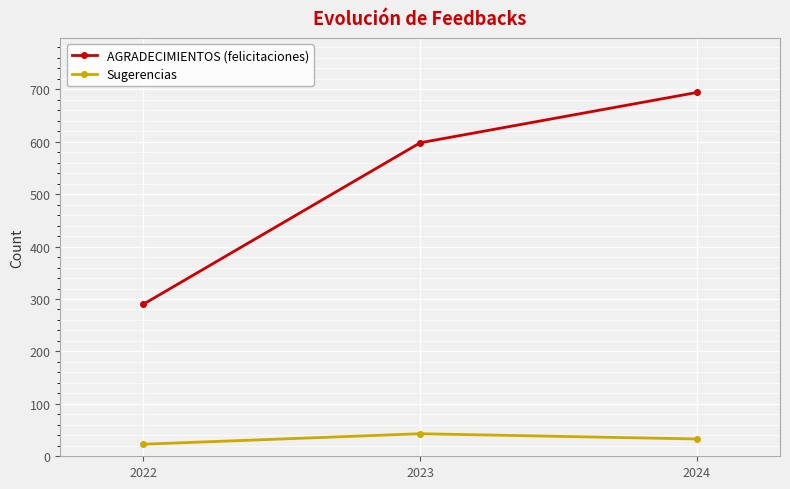

Reading right to left, list all the values displayed in this chart.

AGRADECIMIENTOS (felicitaciones): 694	598	290
Sugerencias: 33	43	23